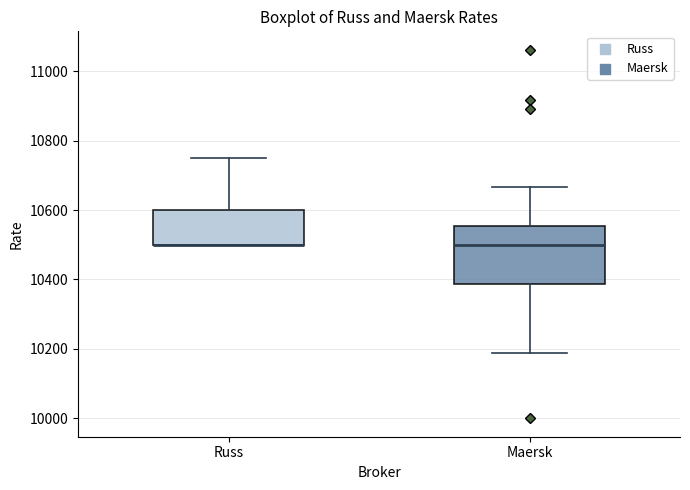

Comparing the boxes themselves (not the whiskers), which one is the tallest?

Maersk